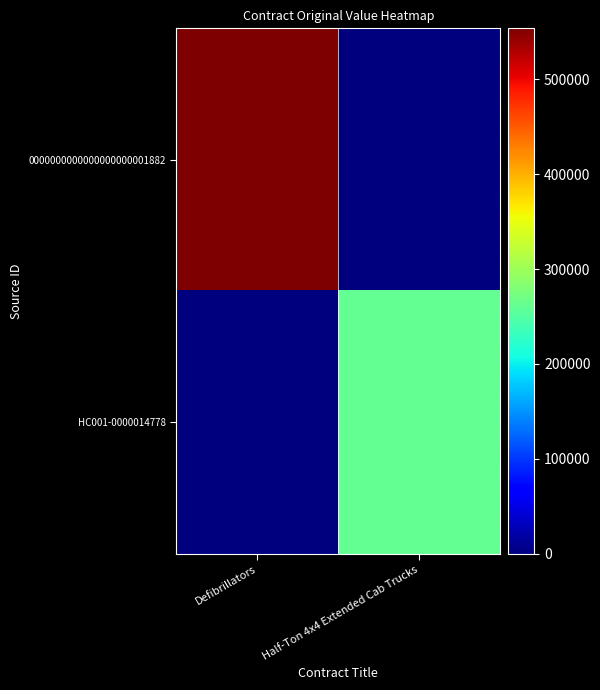

Which series has the largest range (max minus min)?

0000000000000000000001882